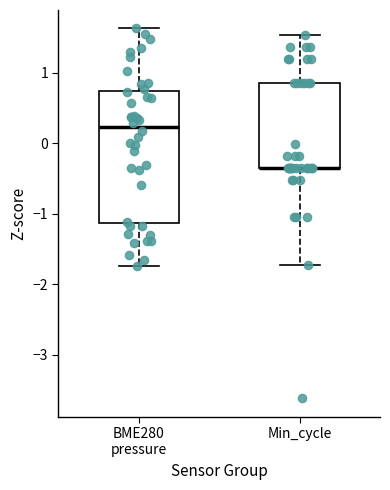

Where does the lower whisker of the box for Min_cycle end on the y-axis? The values are not printed on the chart, so give them approximately, as read against the axis.

-1.7